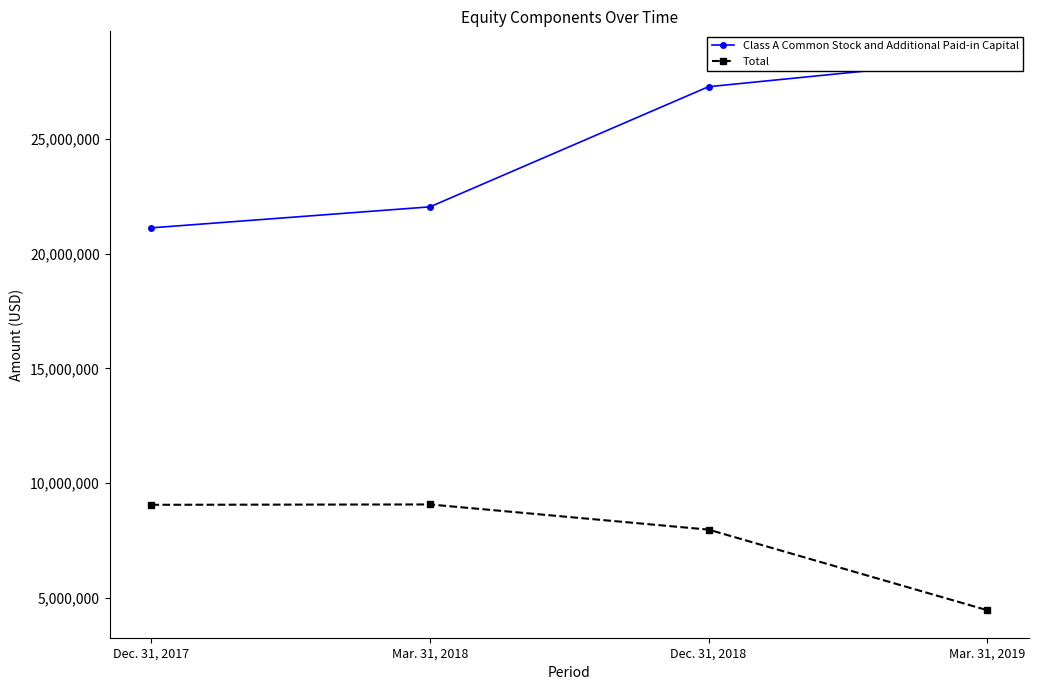

Reading left to right, list all the values displayed in this chart.

Class A Common Stock and Additional Paid-in Capital: 21126912	22042116	27280949	28493844
Total: 9050376	9065405	7968059	4455784